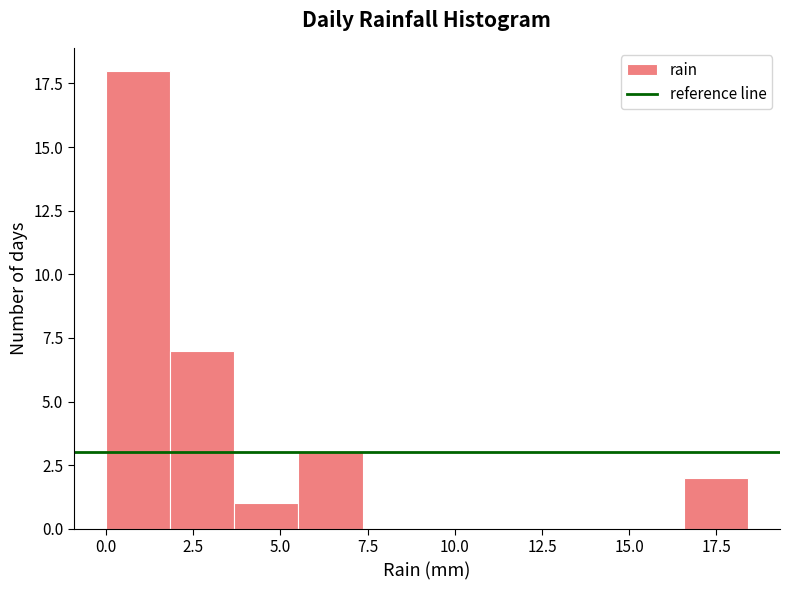

Read against the x-axis, roughly where is the centre of the tallest bar?

1.0